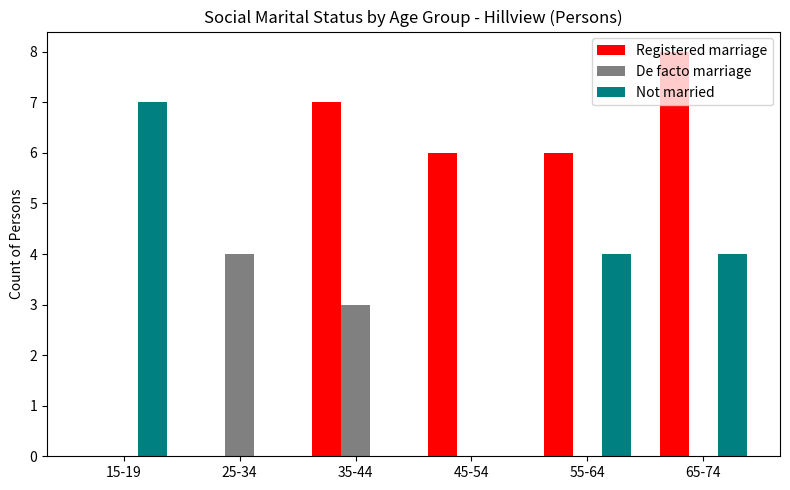

What is the total value across all series at 15-19?

7